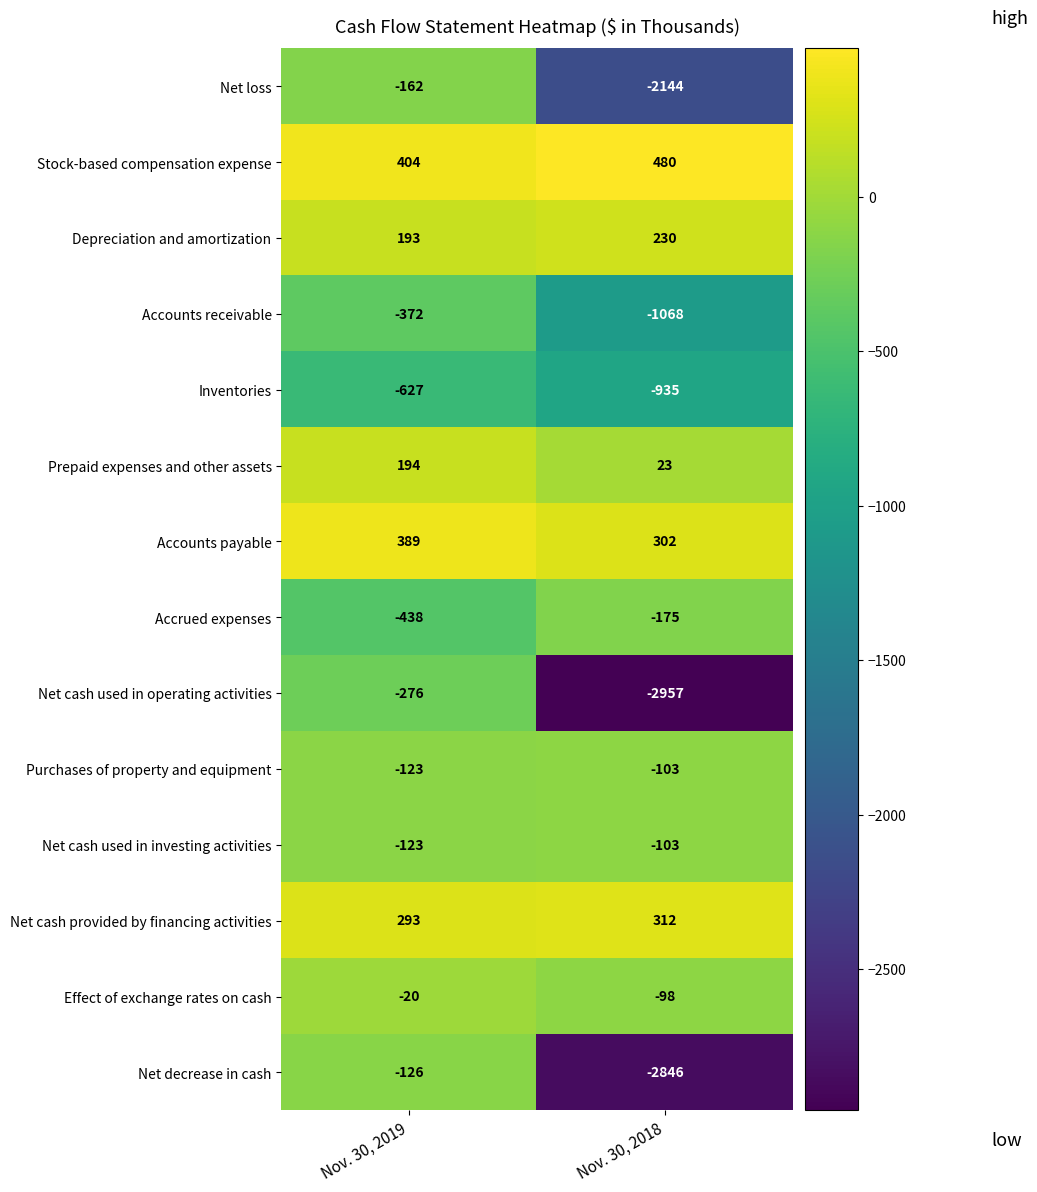

What is the maximum value for Purchases of property and equipment?

-103